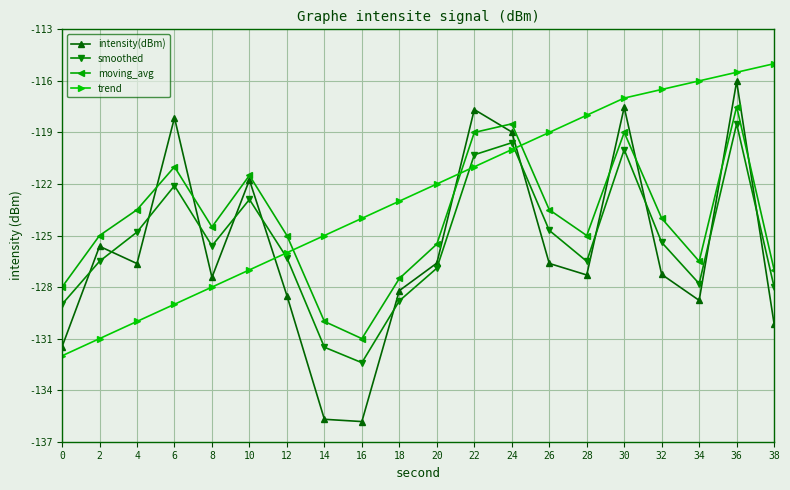

What is the highest value of the trend series?

-115.0